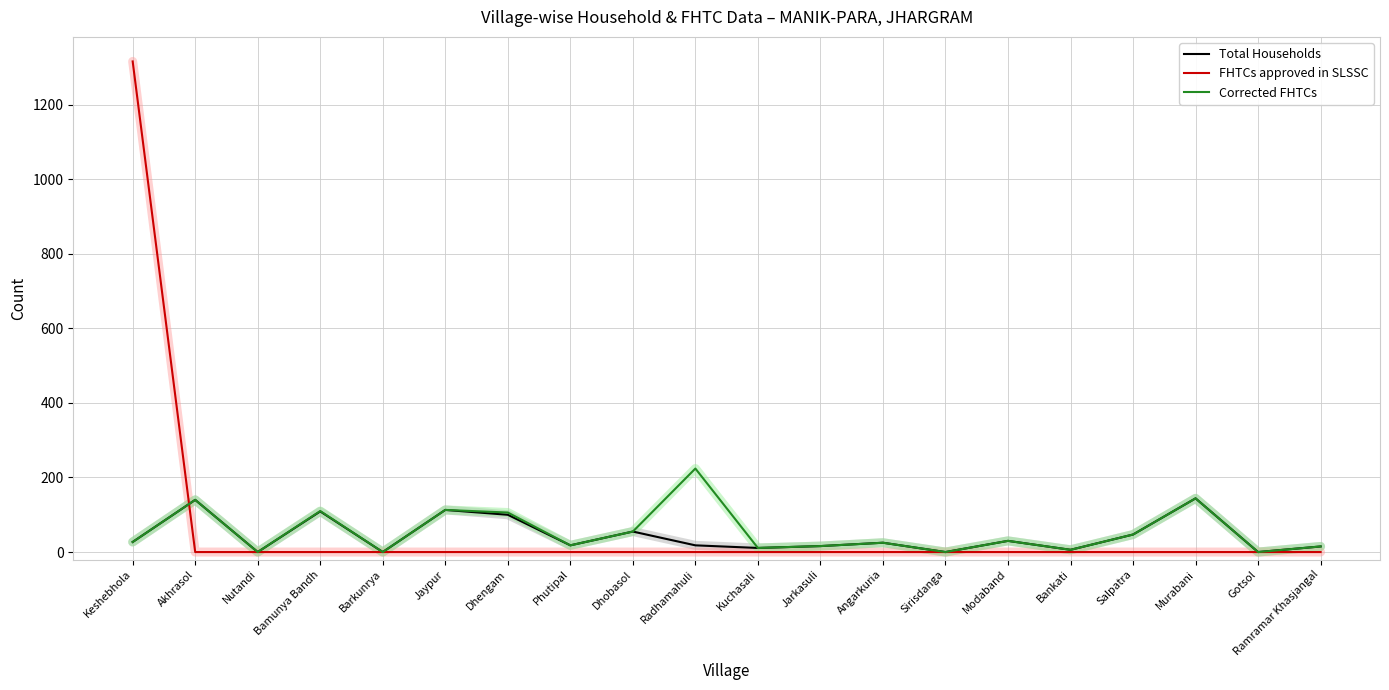

What is the maximum value for Total Households?

144